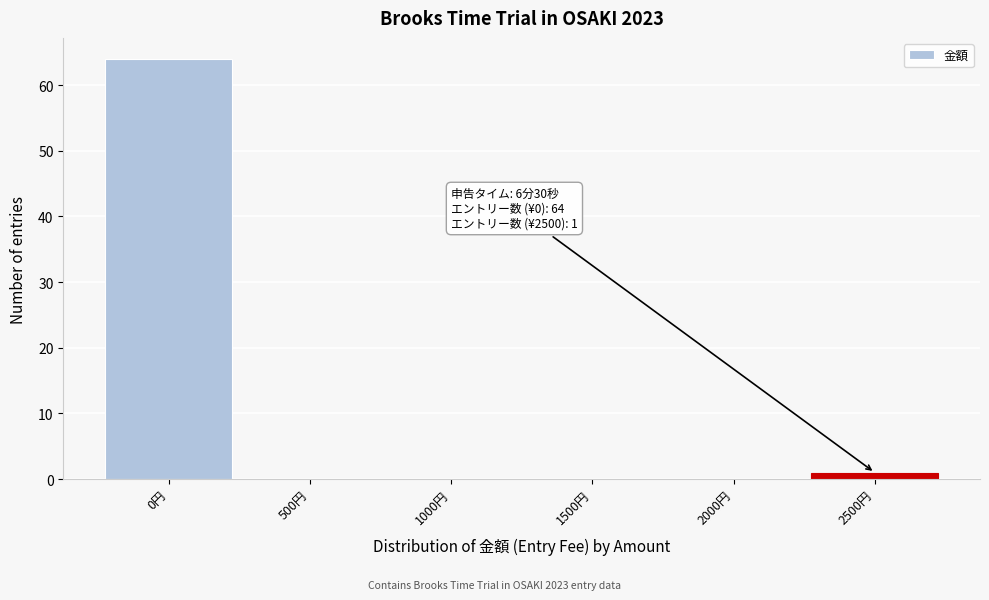

Reading left to right, list all the values displayed in this chart.

0円=64	500円=0	1000円=0	1500円=0	2000円=0	2500円=1